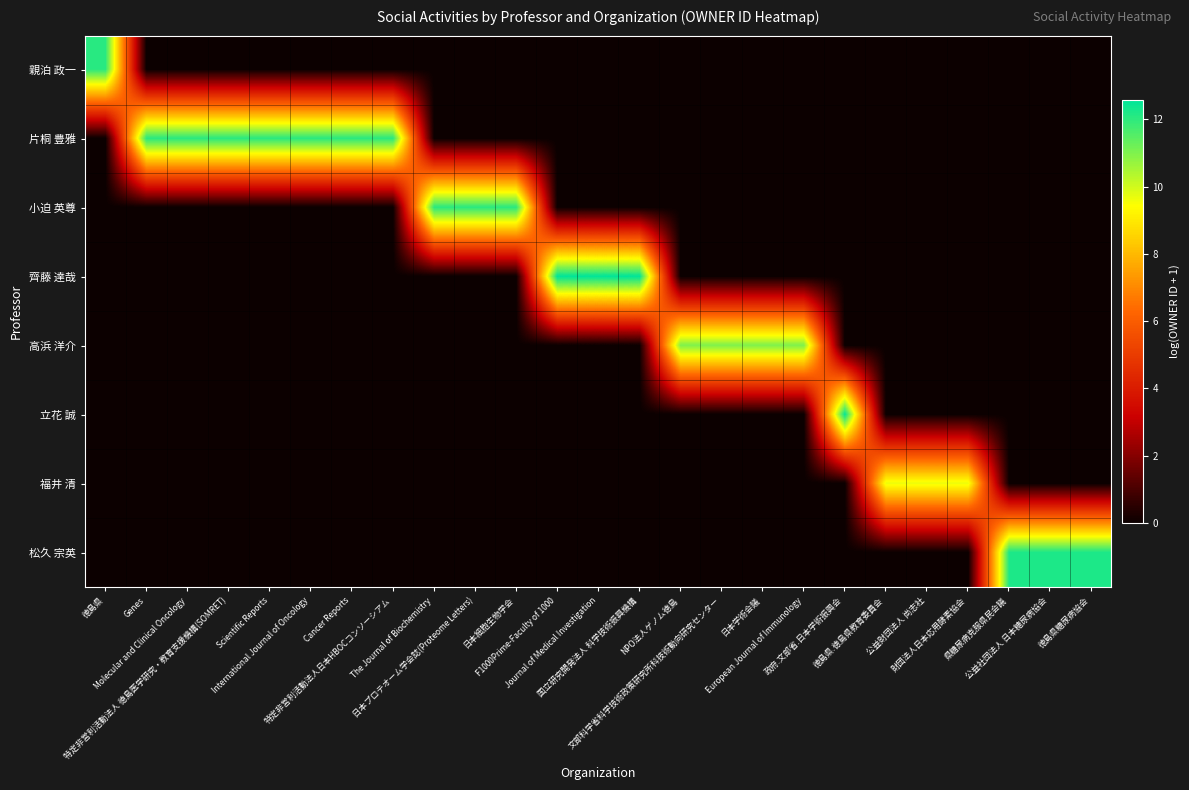

Reading left to right, what are all the values shown in this chart?

親泊 政一: 徳島県=12.1	Genes=0.0	Molecular and Clinical Oncology=0.0	特定非営利活動法人 徳島医学研究・教育支援機構(SOMRET)=0.0	Scientific Reports=0.0	International Journal of Oncology=0.0	Cancer Reports=0.0	特定非営利活動法人日本HBOCコンソーシアム=0.0	The Journal of Biochemistry=0.0	日本プロテオーム学会誌(Proteome Letters)=0.0	日本細胞生物学会=0.0	F1000Prime-Faculty of 1000=0.0	Journal of Medical Investigation=0.0	国立研究開発法人 科学技術振興機構=0.0	NPO法人ゲノム徳島=0.0	文部科学省科学技術政策研究所科技術動向研究センター=0.0	日本学術会議=0.0	European Journal of Immunology=0.0	政府.文部省.日本学術振興会=0.0	徳島県.徳島県教育委員会=0.0	公益財団法人 尚志社=0.0	財団法人日本応用酵素協会=0.0	県糖尿病克服県民会議=0.0	公益社団法人 日本糖尿病協会=0.0	徳島県糖尿病協会=0.0
片桐 豊雅: 徳島県=0.0	Genes=12.1	Molecular and Clinical Oncology=12.1	特定非営利活動法人 徳島医学研究・教育支援機構(SOMRET)=12.1	Scientific Reports=12.1	International Journal of Oncology=12.1	Cancer Reports=12.1	特定非営利活動法人日本HBOCコンソーシアム=12.1	The Journal of Biochemistry=0.0	日本プロテオーム学会誌(Proteome Letters)=0.0	日本細胞生物学会=0.0	F1000Prime-Faculty of 1000=0.0	Journal of Medical Investigation=0.0	国立研究開発法人 科学技術振興機構=0.0	NPO法人ゲノム徳島=0.0	文部科学省科学技術政策研究所科技術動向研究センター=0.0	日本学術会議=0.0	European Journal of Immunology=0.0	政府.文部省.日本学術振興会=0.0	徳島県.徳島県教育委員会=0.0	公益財団法人 尚志社=0.0	財団法人日本応用酵素協会=0.0	県糖尿病克服県民会議=0.0	公益社団法人 日本糖尿病協会=0.0	徳島県糖尿病協会=0.0
小迫 英尊: 徳島県=0.0	Genes=0.0	Molecular and Clinical Oncology=0.0	特定非営利活動法人 徳島医学研究・教育支援機構(SOMRET)=0.0	Scientific Reports=0.0	International Journal of Oncology=0.0	Cancer Reports=0.0	特定非営利活動法人日本HBOCコンソーシアム=0.0	The Journal of Biochemistry=12.1	日本プロテオーム学会誌(Proteome Letters)=12.1	日本細胞生物学会=12.1	F1000Prime-Faculty of 1000=0.0	Journal of Medical Investigation=0.0	国立研究開発法人 科学技術振興機構=0.0	NPO法人ゲノム徳島=0.0	文部科学省科学技術政策研究所科技術動向研究センター=0.0	日本学術会議=0.0	European Journal of Immunology=0.0	政府.文部省.日本学術振興会=0.0	徳島県.徳島県教育委員会=0.0	公益財団法人 尚志社=0.0	財団法人日本応用酵素協会=0.0	県糖尿病克服県民会議=0.0	公益社団法人 日本糖尿病協会=0.0	徳島県糖尿病協会=0.0
齊藤 達哉: 徳島県=0.0	Genes=0.0	Molecular and Clinical Oncology=0.0	特定非営利活動法人 徳島医学研究・教育支援機構(SOMRET)=0.0	Scientific Reports=0.0	International Journal of Oncology=0.0	Cancer Reports=0.0	特定非営利活動法人日本HBOCコンソーシアム=0.0	The Journal of Biochemistry=0.0	日本プロテオーム学会誌(Proteome Letters)=0.0	日本細胞生物学会=0.0	F1000Prime-Faculty of 1000=12.6	Journal of Medical Investigation=12.6	国立研究開発法人 科学技術振興機構=12.6	NPO法人ゲノム徳島=0.0	文部科学省科学技術政策研究所科技術動向研究センター=0.0	日本学術会議=0.0	European Journal of Immunology=0.0	政府.文部省.日本学術振興会=0.0	徳島県.徳島県教育委員会=0.0	公益財団法人 尚志社=0.0	財団法人日本応用酵素協会=0.0	県糖尿病克服県民会議=0.0	公益社団法人 日本糖尿病協会=0.0	徳島県糖尿病協会=0.0
高浜 洋介: 徳島県=0.0	Genes=0.0	Molecular and Clinical Oncology=0.0	特定非営利活動法人 徳島医学研究・教育支援機構(SOMRET)=0.0	Scientific Reports=0.0	International Journal of Oncology=0.0	Cancer Reports=0.0	特定非営利活動法人日本HBOCコンソーシアム=0.0	The Journal of Biochemistry=0.0	日本プロテオーム学会誌(Proteome Letters)=0.0	日本細胞生物学会=0.0	F1000Prime-Faculty of 1000=0.0	Journal of Medical Investigation=0.0	国立研究開発法人 科学技術振興機構=0.0	NPO法人ゲノム徳島=11.0	文部科学省科学技術政策研究所科技術動向研究センター=11.0	日本学術会議=11.0	European Journal of Immunology=11.0	政府.文部省.日本学術振興会=0.0	徳島県.徳島県教育委員会=0.0	公益財団法人 尚志社=0.0	財団法人日本応用酵素協会=0.0	県糖尿病克服県民会議=0.0	公益社団法人 日本糖尿病協会=0.0	徳島県糖尿病協会=0.0
立花 誠: 徳島県=0.0	Genes=0.0	Molecular and Clinical Oncology=0.0	特定非営利活動法人 徳島医学研究・教育支援機構(SOMRET)=0.0	Scientific Reports=0.0	International Journal of Oncology=0.0	Cancer Reports=0.0	特定非営利活動法人日本HBOCコンソーシアム=0.0	The Journal of Biochemistry=0.0	日本プロテオーム学会誌(Proteome Letters)=0.0	日本細胞生物学会=0.0	F1000Prime-Faculty of 1000=0.0	Journal of Medical Investigation=0.0	国立研究開発法人 科学技術振興機構=0.0	NPO法人ゲノム徳島=0.0	文部科学省科学技術政策研究所科技術動向研究センター=0.0	日本学術会議=0.0	European Journal of Immunology=0.0	政府.文部省.日本学術振興会=12.5	徳島県.徳島県教育委員会=0.0	公益財団法人 尚志社=0.0	財団法人日本応用酵素協会=0.0	県糖尿病克服県民会議=0.0	公益社団法人 日本糖尿病協会=0.0	徳島県糖尿病協会=0.0
福井 清: 徳島県=0.0	Genes=0.0	Molecular and Clinical Oncology=0.0	特定非営利活動法人 徳島医学研究・教育支援機構(SOMRET)=0.0	Scientific Reports=0.0	International Journal of Oncology=0.0	Cancer Reports=0.0	特定非営利活動法人日本HBOCコンソーシアム=0.0	The Journal of Biochemistry=0.0	日本プロテオーム学会誌(Proteome Letters)=0.0	日本細胞生物学会=0.0	F1000Prime-Faculty of 1000=0.0	Journal of Medical Investigation=0.0	国立研究開発法人 科学技術振興機構=0.0	NPO法人ゲノム徳島=0.0	文部科学省科学技術政策研究所科技術動向研究センター=0.0	日本学術会議=0.0	European Journal of Immunology=0.0	政府.文部省.日本学術振興会=0.0	徳島県.徳島県教育委員会=9.7	公益財団法人 尚志社=9.7	財団法人日本応用酵素協会=9.7	県糖尿病克服県民会議=0.0	公益社団法人 日本糖尿病協会=0.0	徳島県糖尿病協会=0.0
松久 宗英: 徳島県=0.0	Genes=0.0	Molecular and Clinical Oncology=0.0	特定非営利活動法人 徳島医学研究・教育支援機構(SOMRET)=0.0	Scientific Reports=0.0	International Journal of Oncology=0.0	Cancer Reports=0.0	特定非営利活動法人日本HBOCコンソーシアム=0.0	The Journal of Biochemistry=0.0	日本プロテオーム学会誌(Proteome Letters)=0.0	日本細胞生物学会=0.0	F1000Prime-Faculty of 1000=0.0	Journal of Medical Investigation=0.0	国立研究開発法人 科学技術振興機構=0.0	NPO法人ゲノム徳島=0.0	文部科学省科学技術政策研究所科技術動向研究センター=0.0	日本学術会議=0.0	European Journal of Immunology=0.0	政府.文部省.日本学術振興会=0.0	徳島県.徳島県教育委員会=0.0	公益財団法人 尚志社=0.0	財団法人日本応用酵素協会=0.0	県糖尿病克服県民会議=12.2	公益社団法人 日本糖尿病協会=12.2	徳島県糖尿病協会=12.2